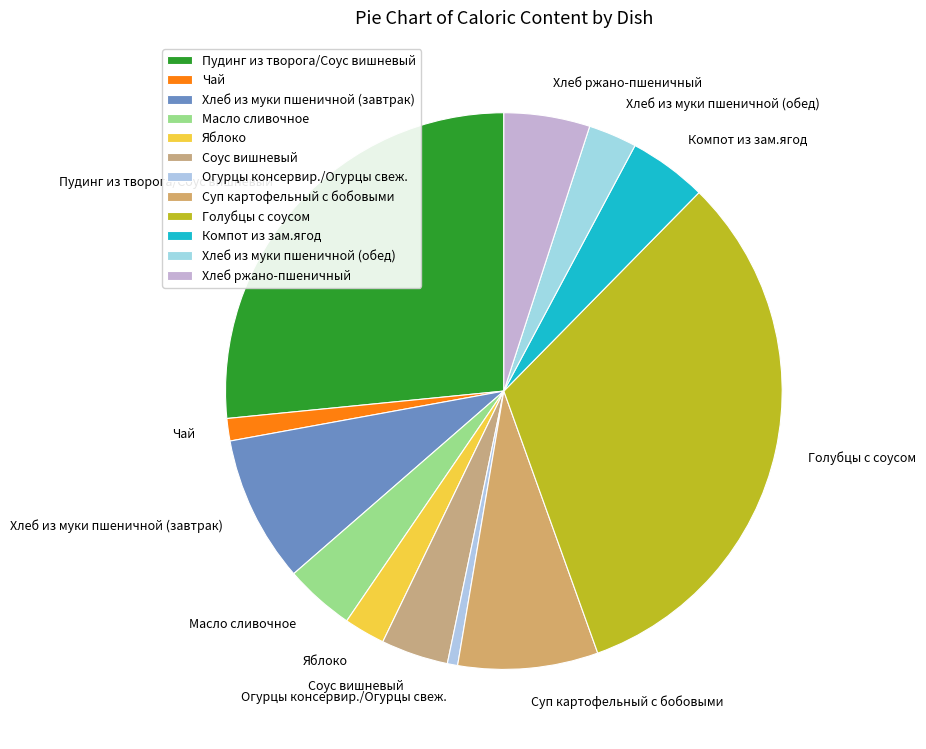

What is the smallest slice in the pie chart?

Огурцы консервир./Огурцы свеж.